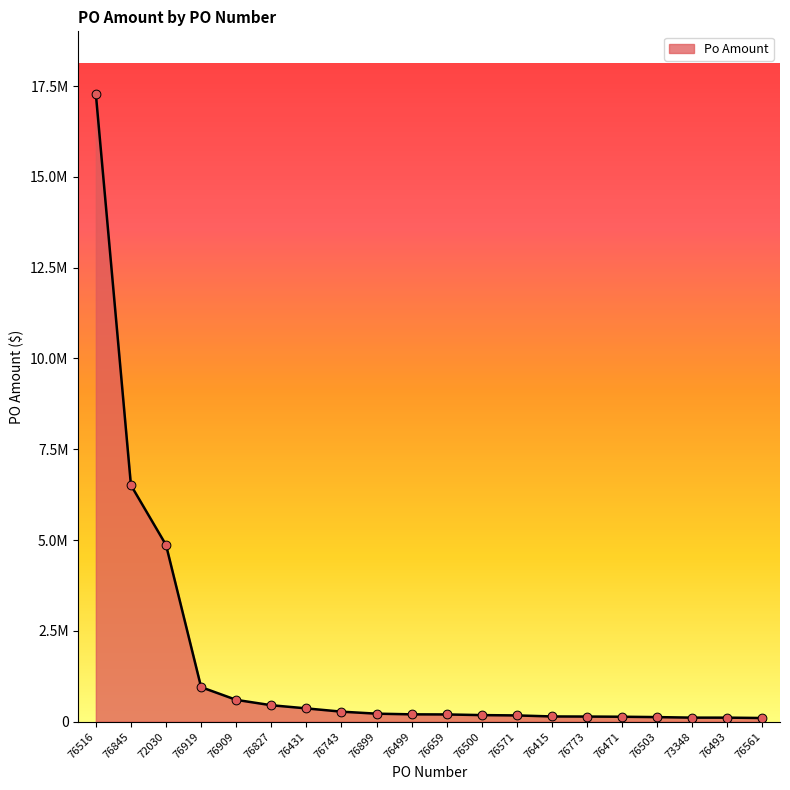

Which has a higher value, 73348 or 76899?

76899